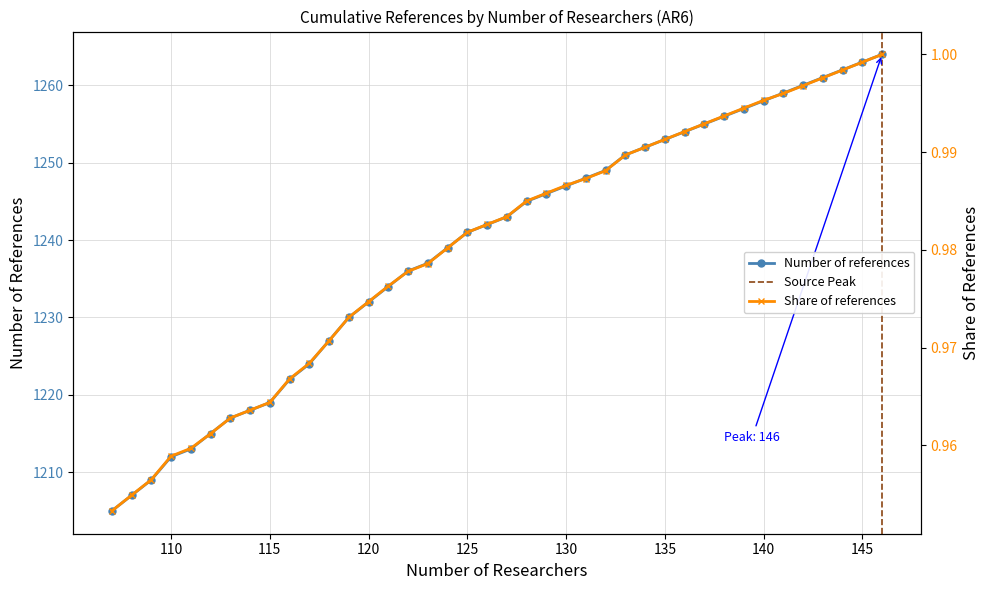

True or false: Number of references has a value of 836 at 130.

False